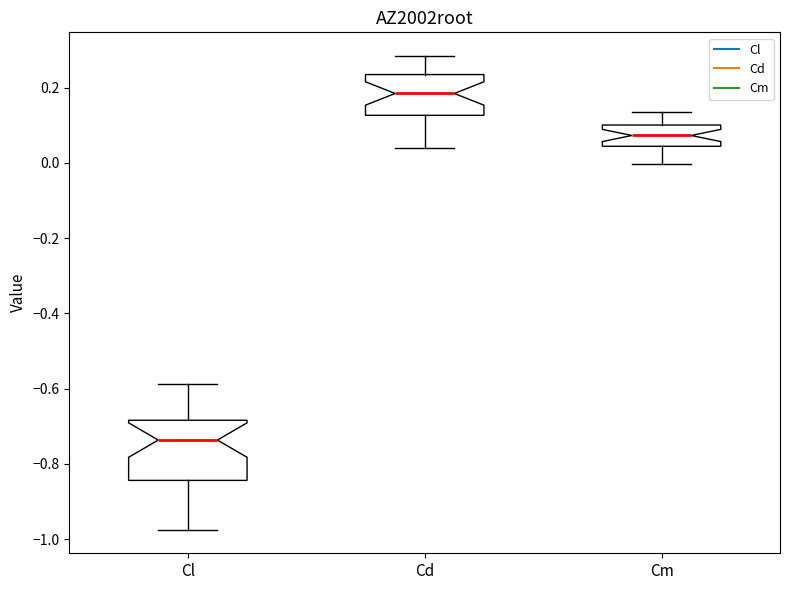

Which box's median line is the lowest?

Cl